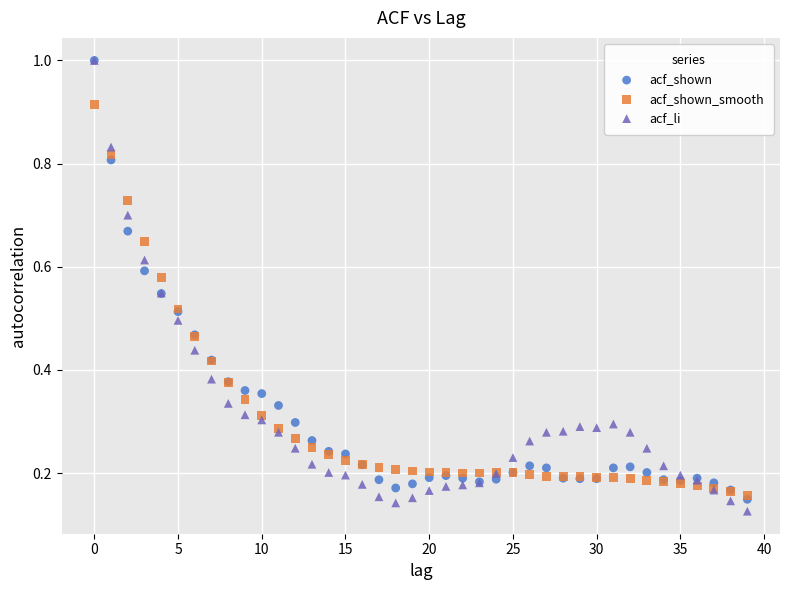

What are all the series names shown in the legend?

acf_shown, acf_shown_smooth, acf_li